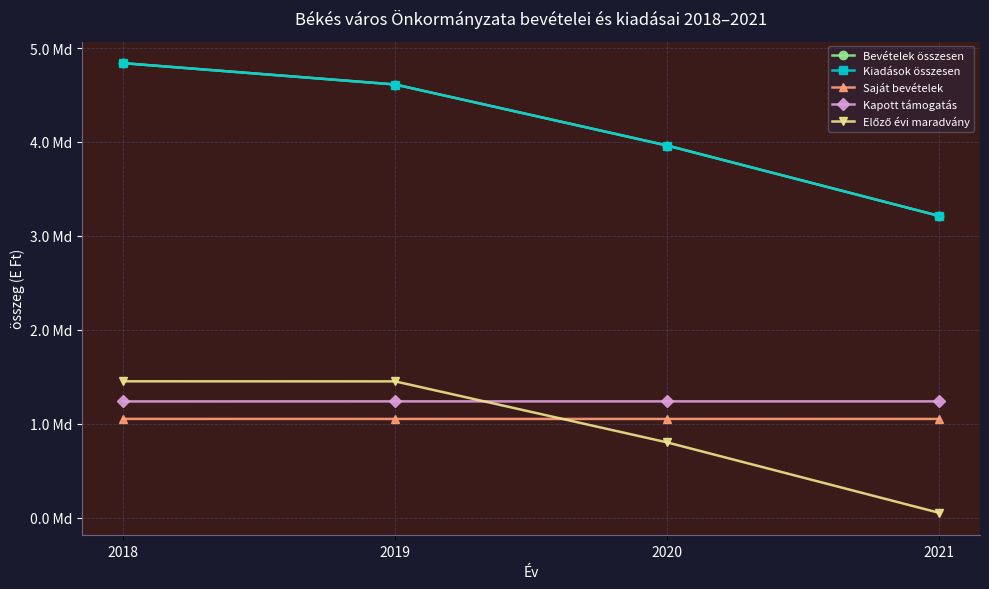

Does the chart have visible grid lines?

Yes